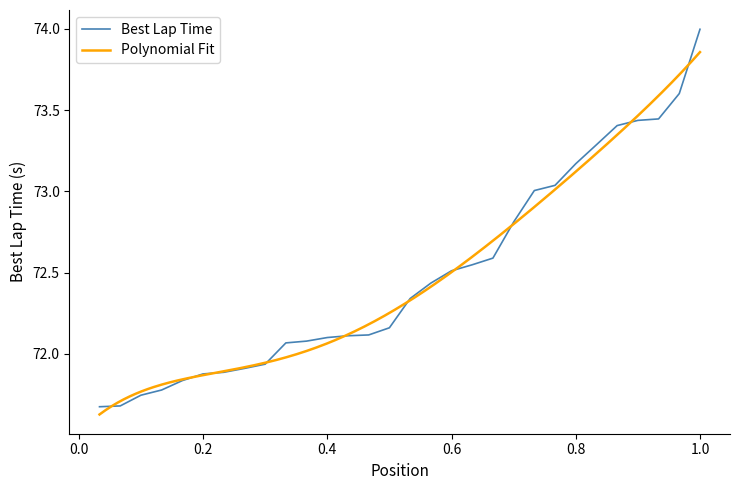

True or false: Best Lap Time has a value of 122.3 at 0.6.

False